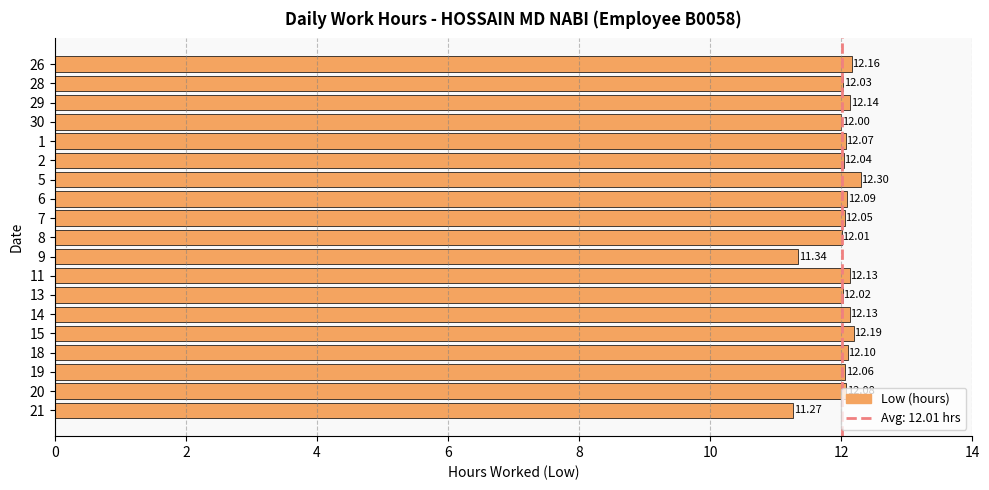

The chart shows a value of 15.8 at 6. True or false?

False